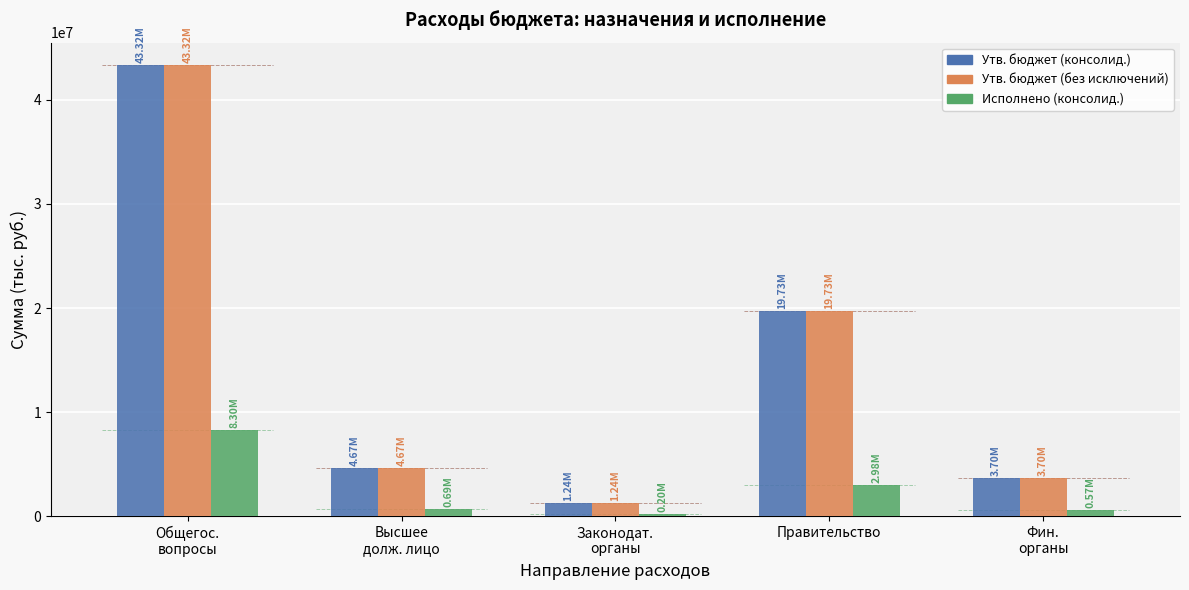

At how many categories does at least one series exceed 17549239?

2